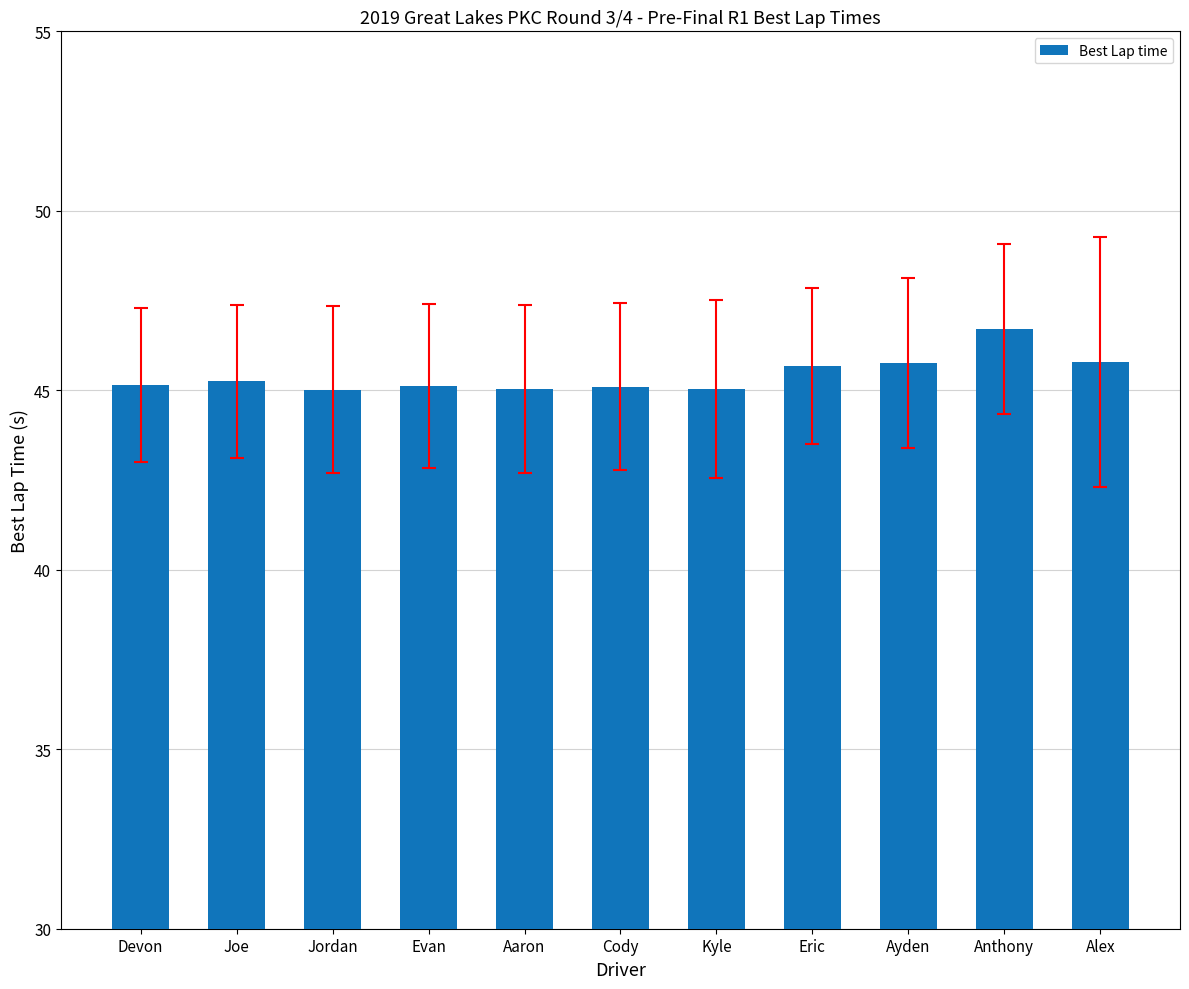

Is it true that the value at Evan is 21.4?

False